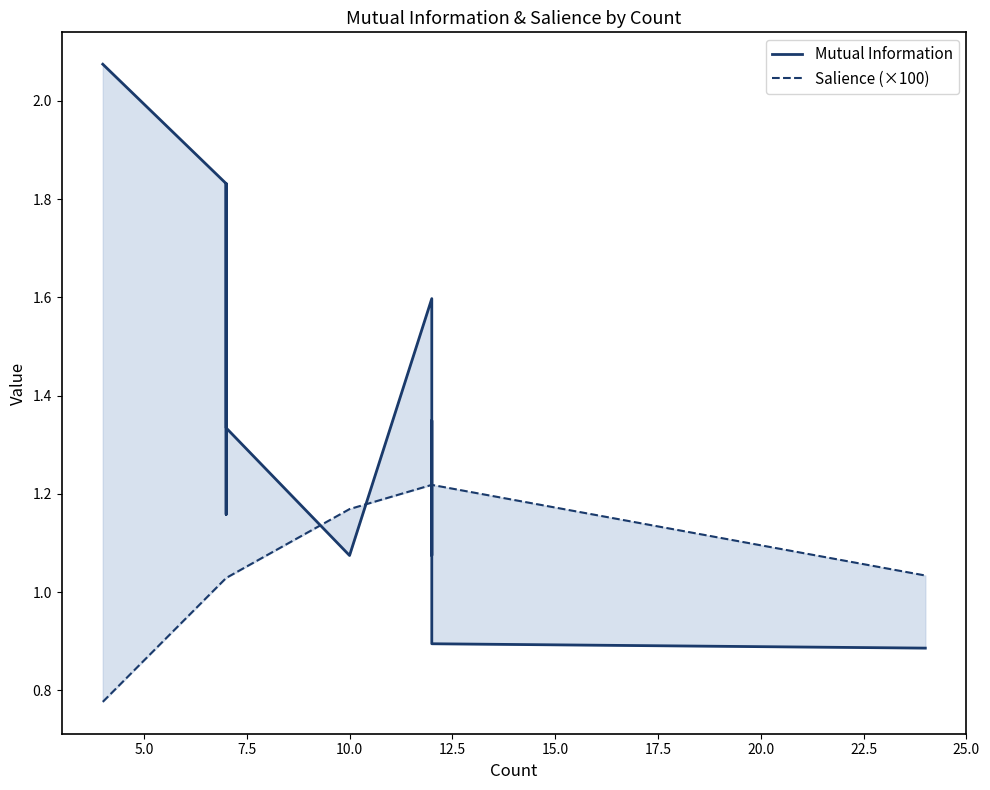

What is the minimum value shown in the chart?

0.8